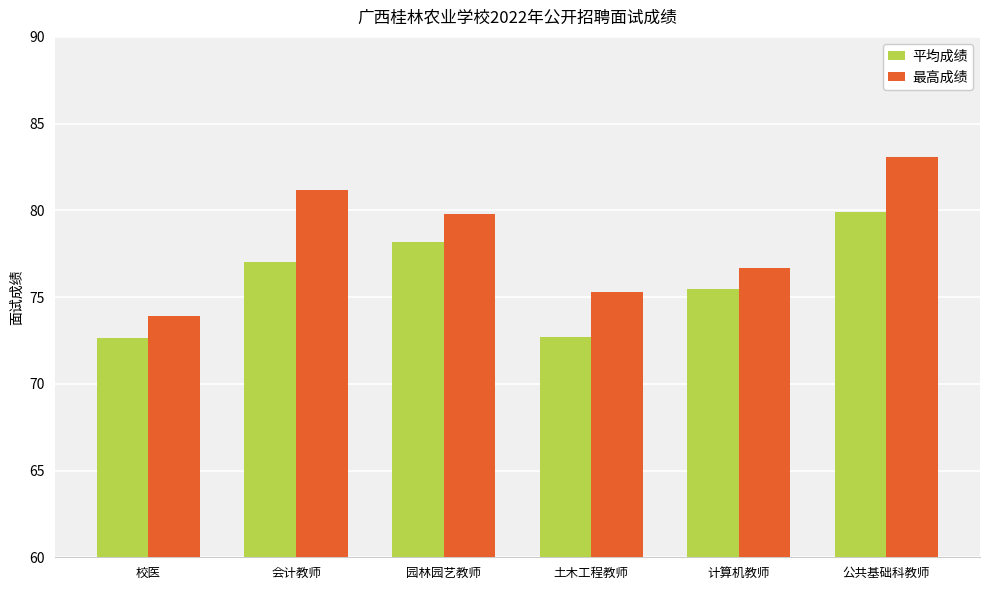

What is the total value across all series at 计算机教师?

152.2